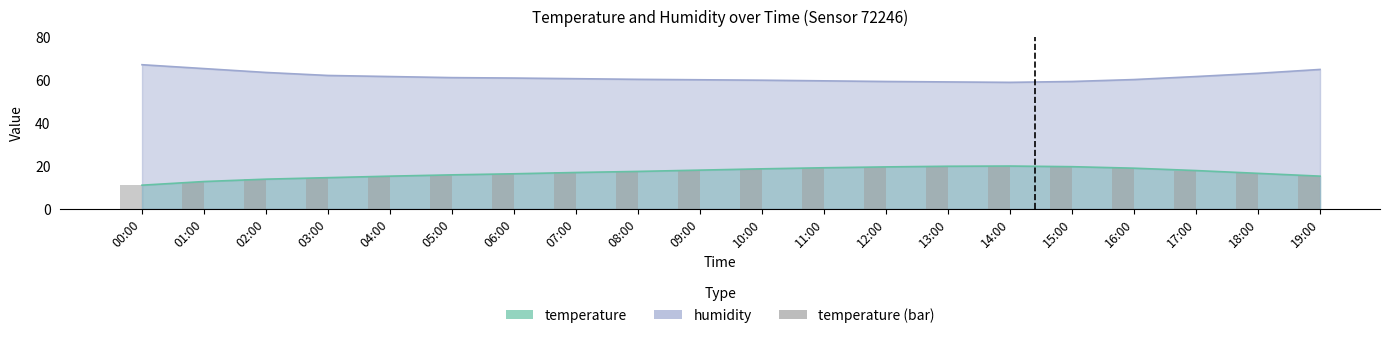

List the labels in order of value, largest first.

14:00, 13:00, 15:00, 12:00, 11:00, 16:00, 10:00, 09:00, 17:00, 08:00, 07:00, 18:00, 06:00, 05:00, 04:00, 19:00, 03:00, 02:00, 01:00, 00:00